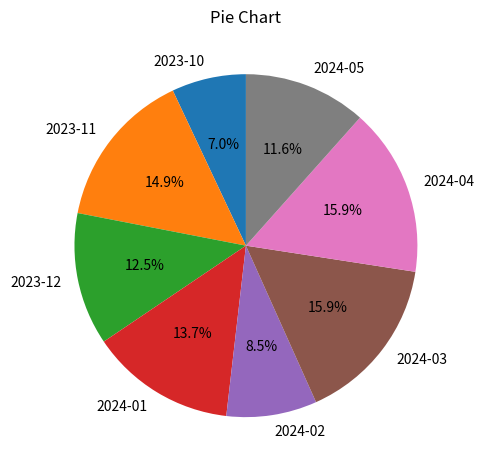

Count the number of slices in the pie.

8